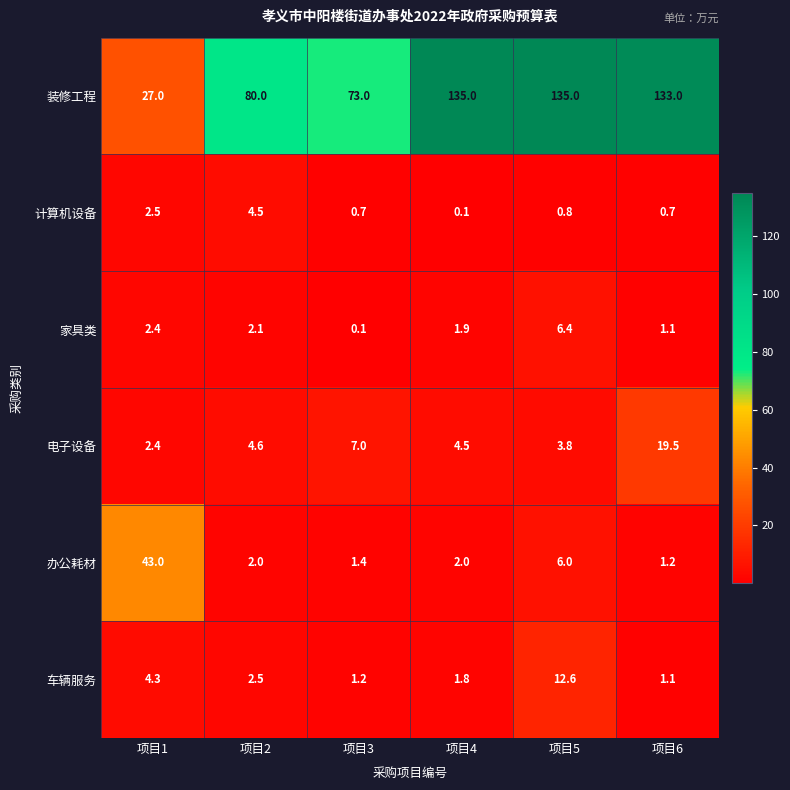

What is the difference between the maximum and second lowest values in the 装修工程 series?

62.0